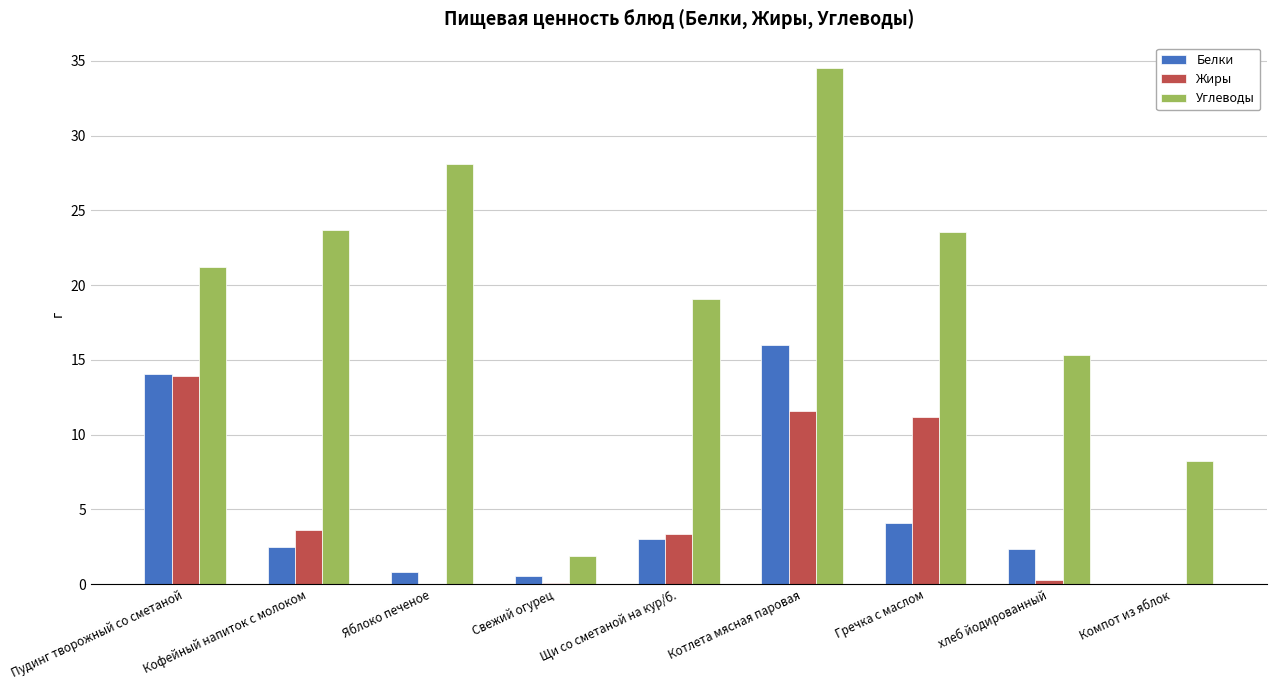

Which category has the highest value across all series?

Котлета мясная паровая